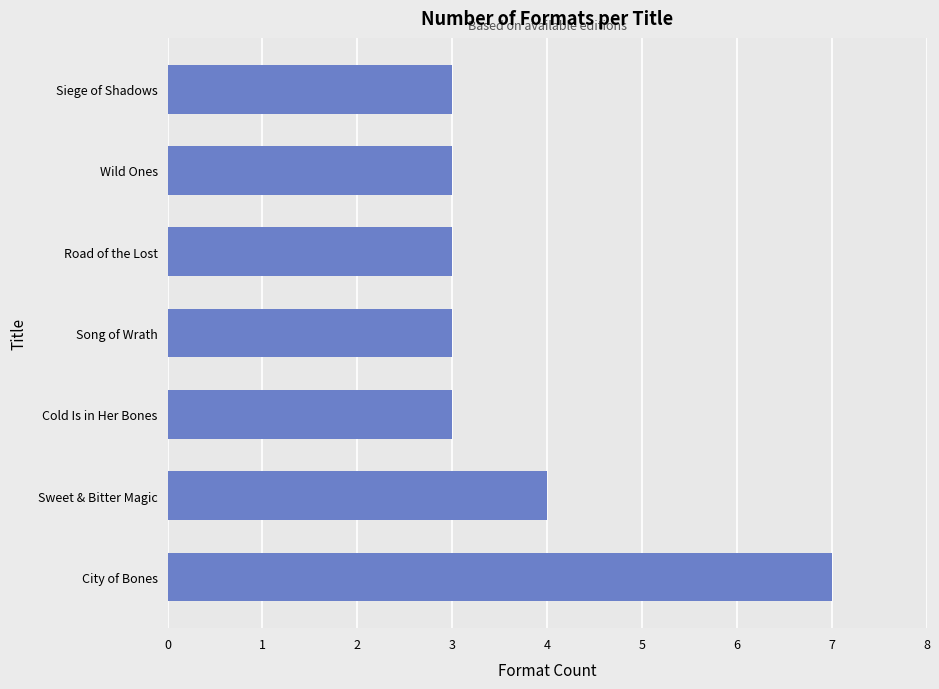

What is the difference between the maximum and minimum values?

4